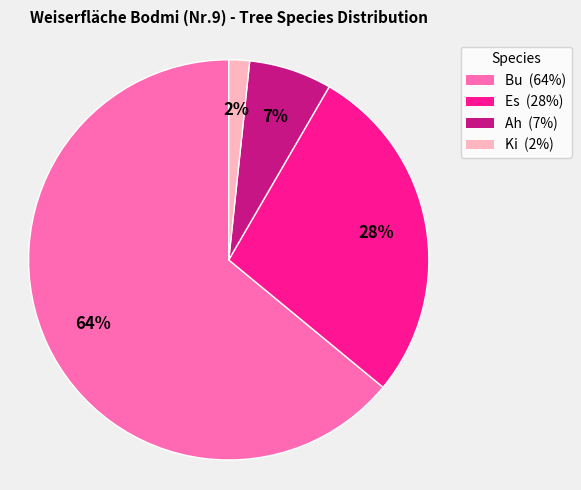

Combined, do Bu and Ah account for over 50%?

Yes